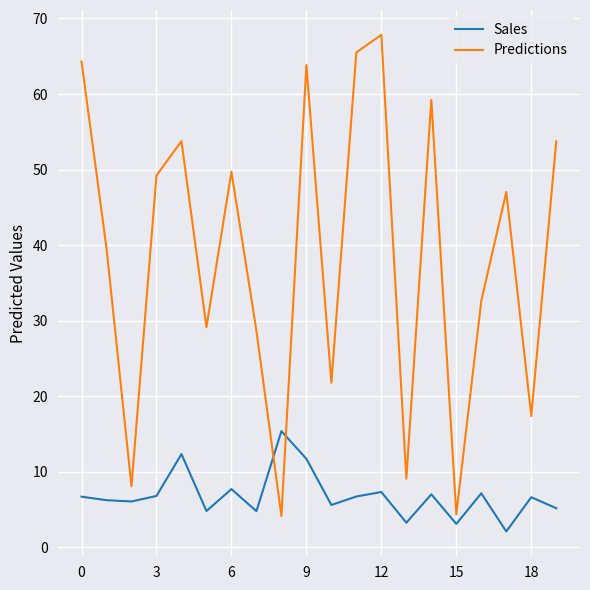

What is the difference between the maximum and minimum values in the Sales series?

13.3